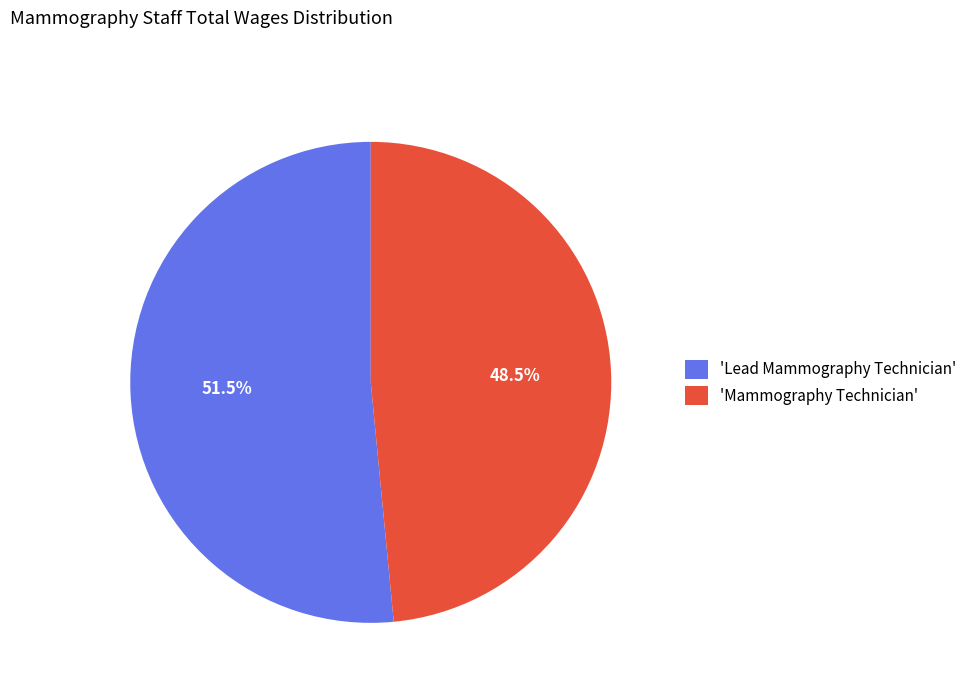

What is the smallest slice in the pie chart?

'Mammography Technician'